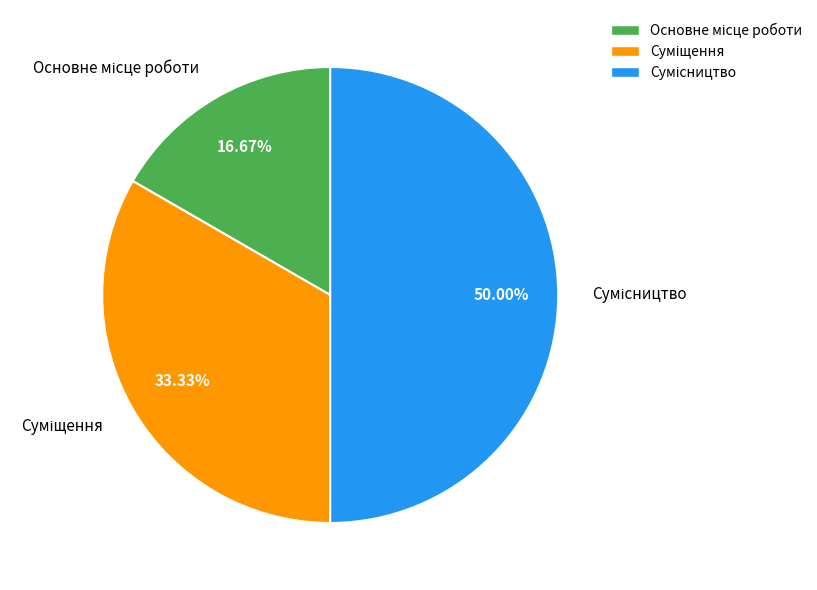

True or false: Сумісництво accounts for 50% of the total.

True